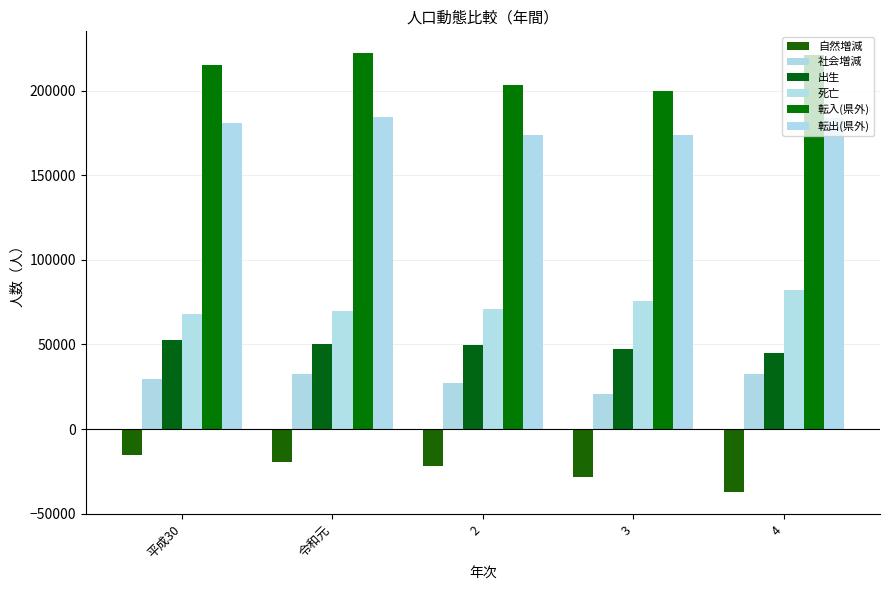

What are all the series names shown in the legend?

自然増減, 社会増減, 出生, 死亡, 転入(県外), 転出(県外)